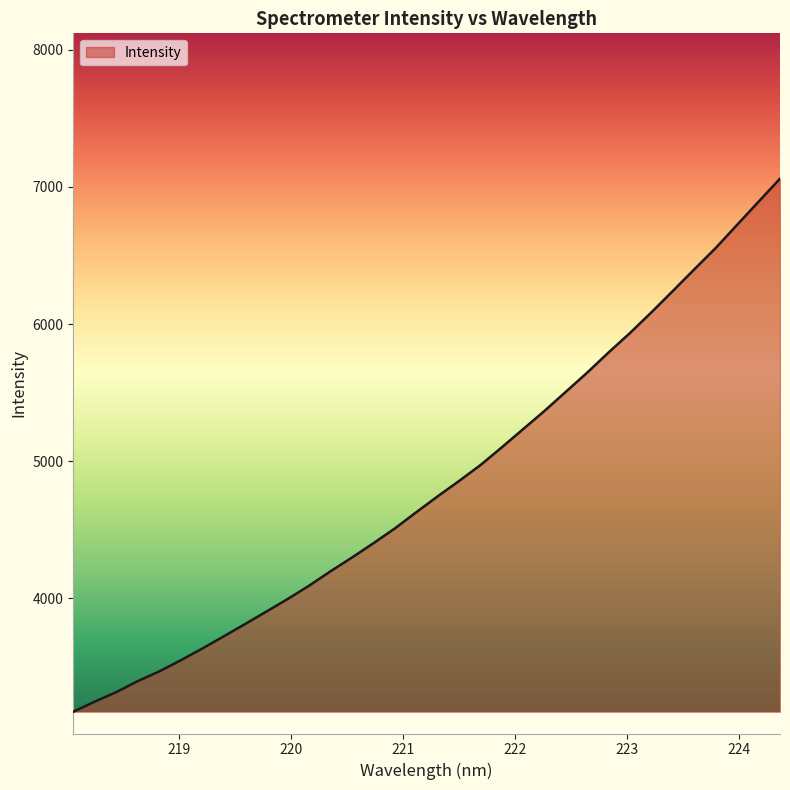

What is the minimum value shown in the chart?

3173.7